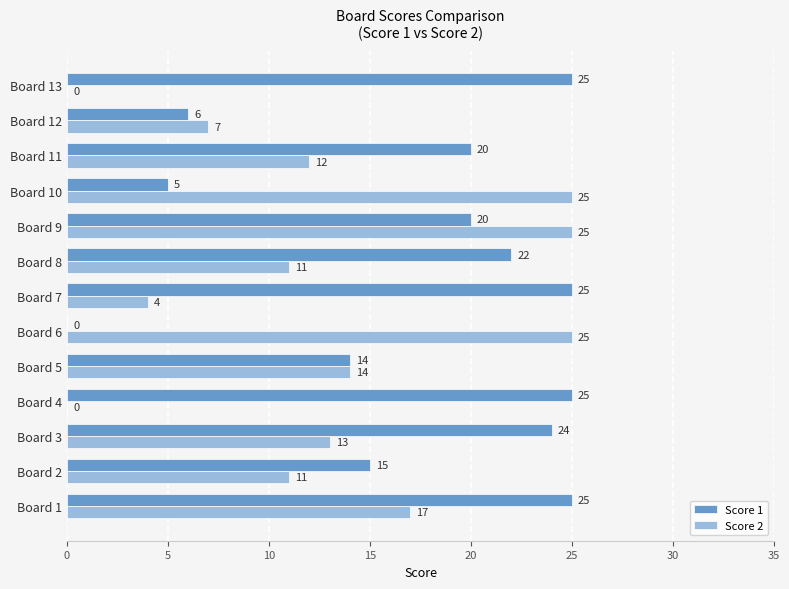

Where is Score 2 nearest to the value 12?

Board 11